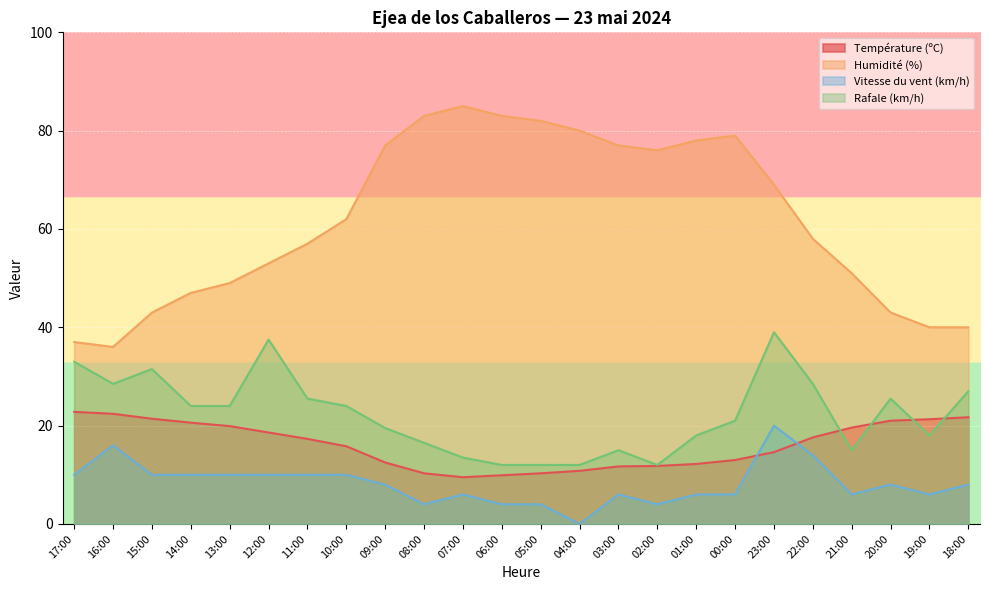

True or false: Rafale (km/h) and Humidité (%) cross at least once.

False